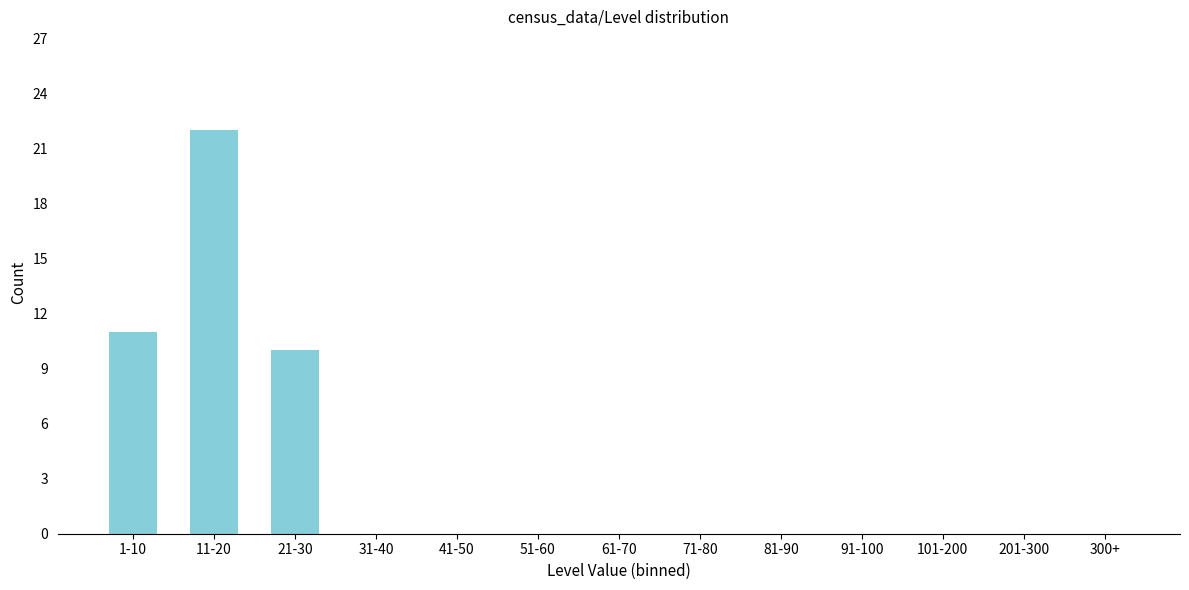

Reading right to left, extract all data points from this chart.

300+=0	201-300=0	101-200=0	91-100=0	81-90=0	71-80=0	61-70=0	51-60=0	41-50=0	31-40=0	21-30=10	11-20=22	1-10=11